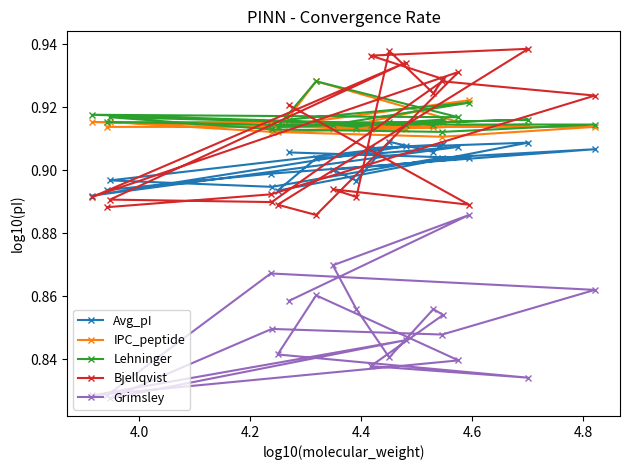

What is the minimum value shown in the chart?

0.8